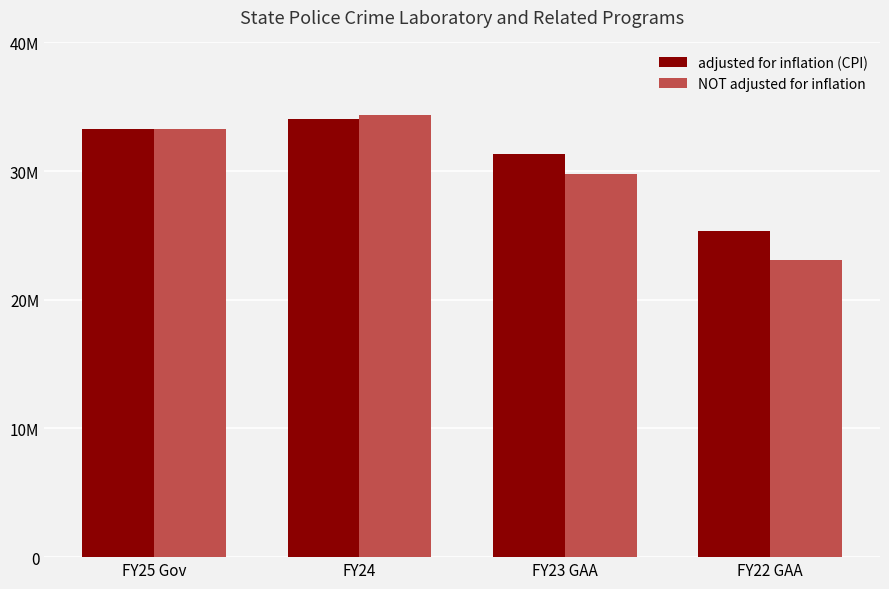

Reading left to right, what are all the values shown in this chart?

adjusted for inflation (CPI): 33277752	34080505	31352863	25328770
NOT adjusted for inflation: 33277752	34381788	29769435	23085770